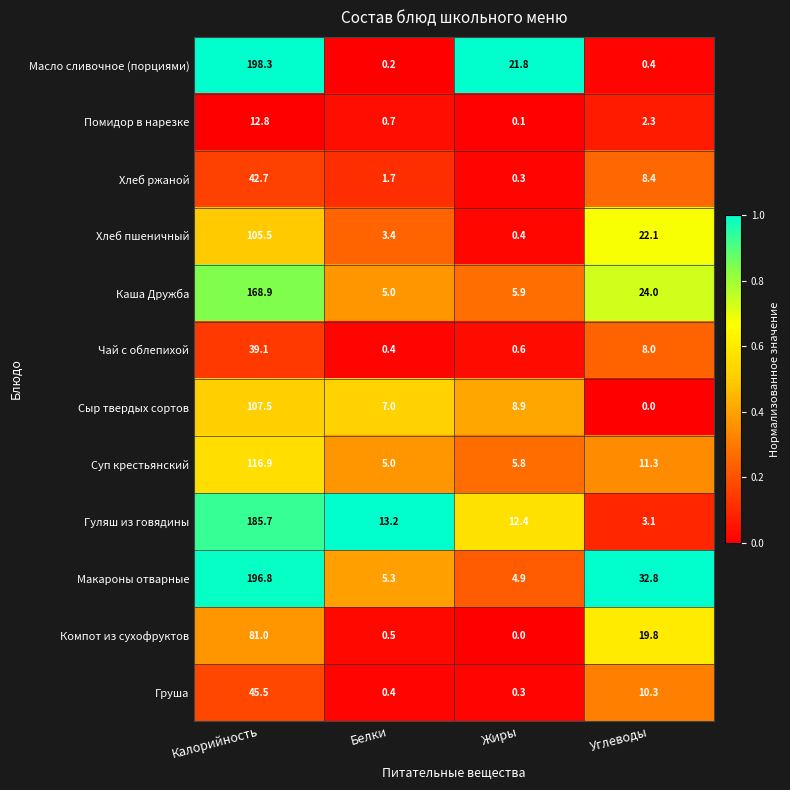

What is the greatest value displayed?

198.3